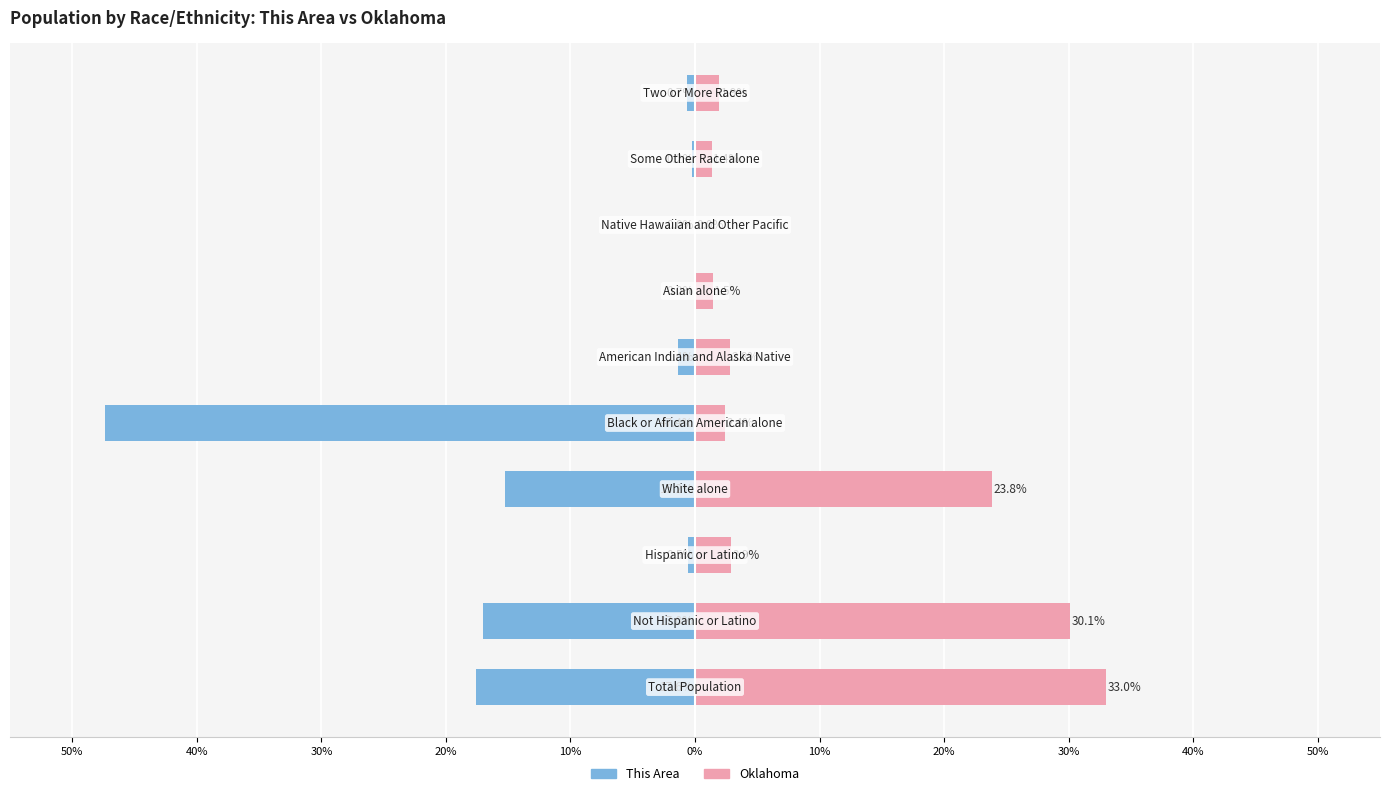

What are all the series names shown in the legend?

This Area, Oklahoma